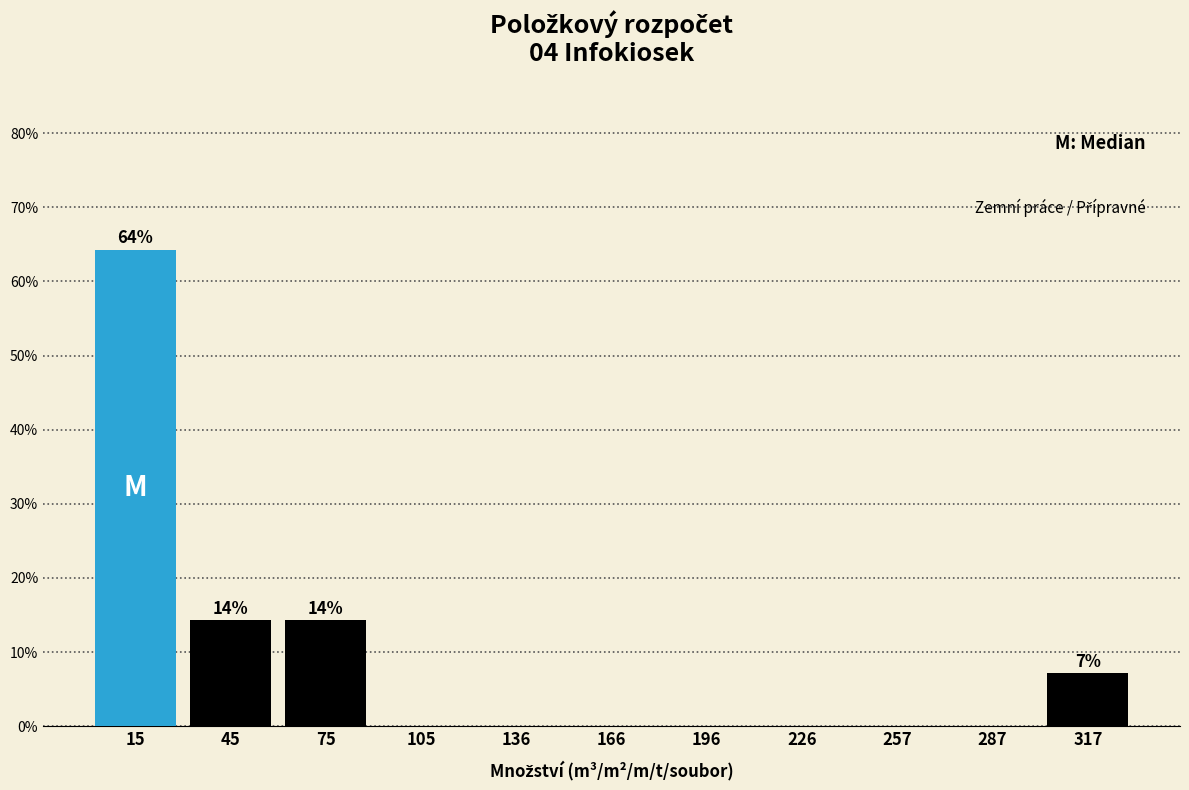

Which range on the x-axis has the tallest bar?

0 to 30